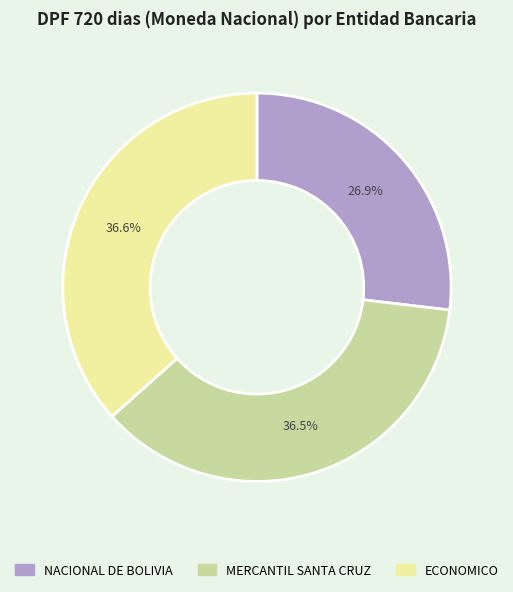

Count the number of slices in the pie.

3